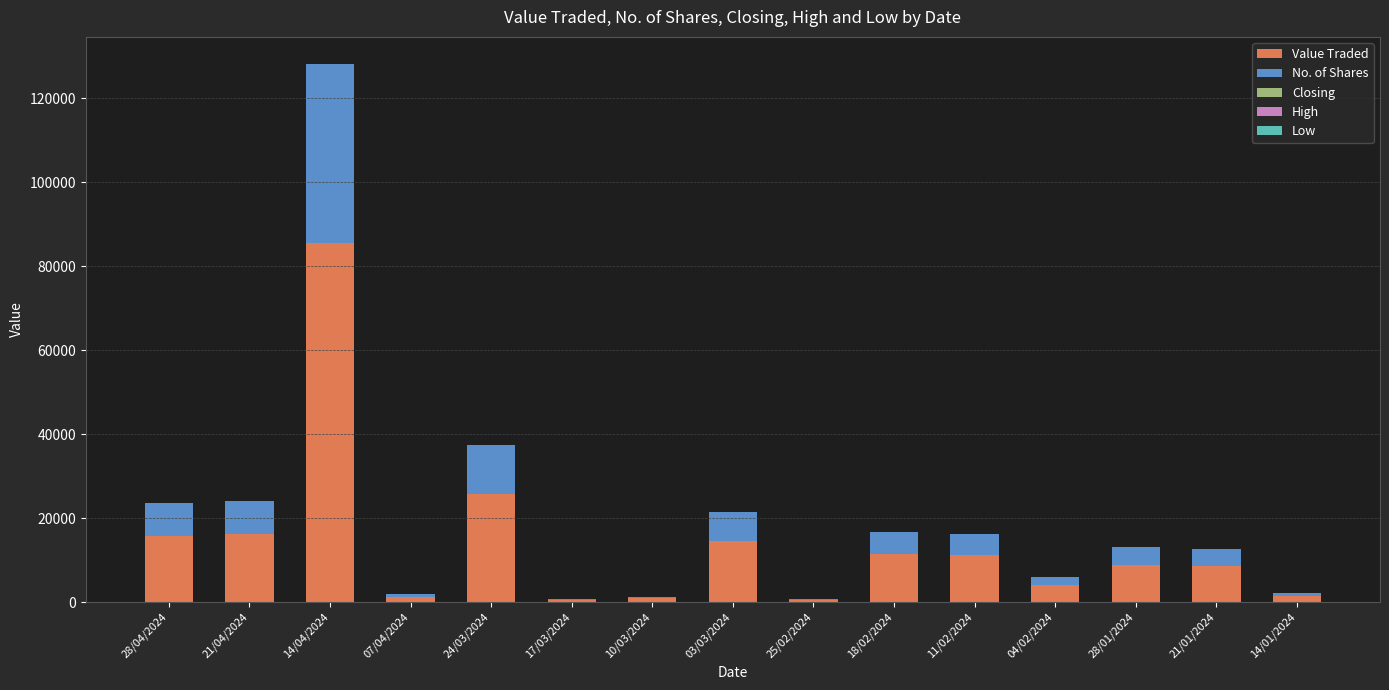

At which category is the sum across all series the highest?

14/04/2024